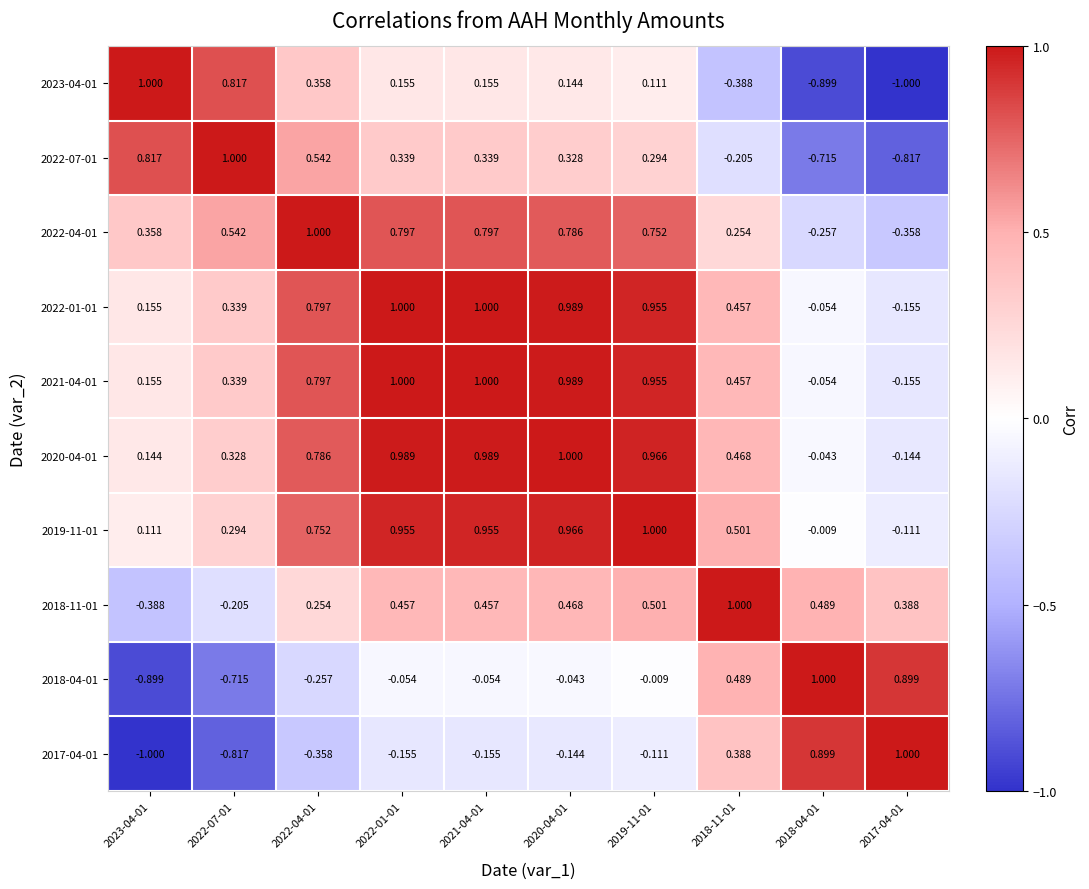

Is the value of 2020-04-01 at 2022-01-01 greater than the value of 2019-11-01 at 2021-04-01?

Yes